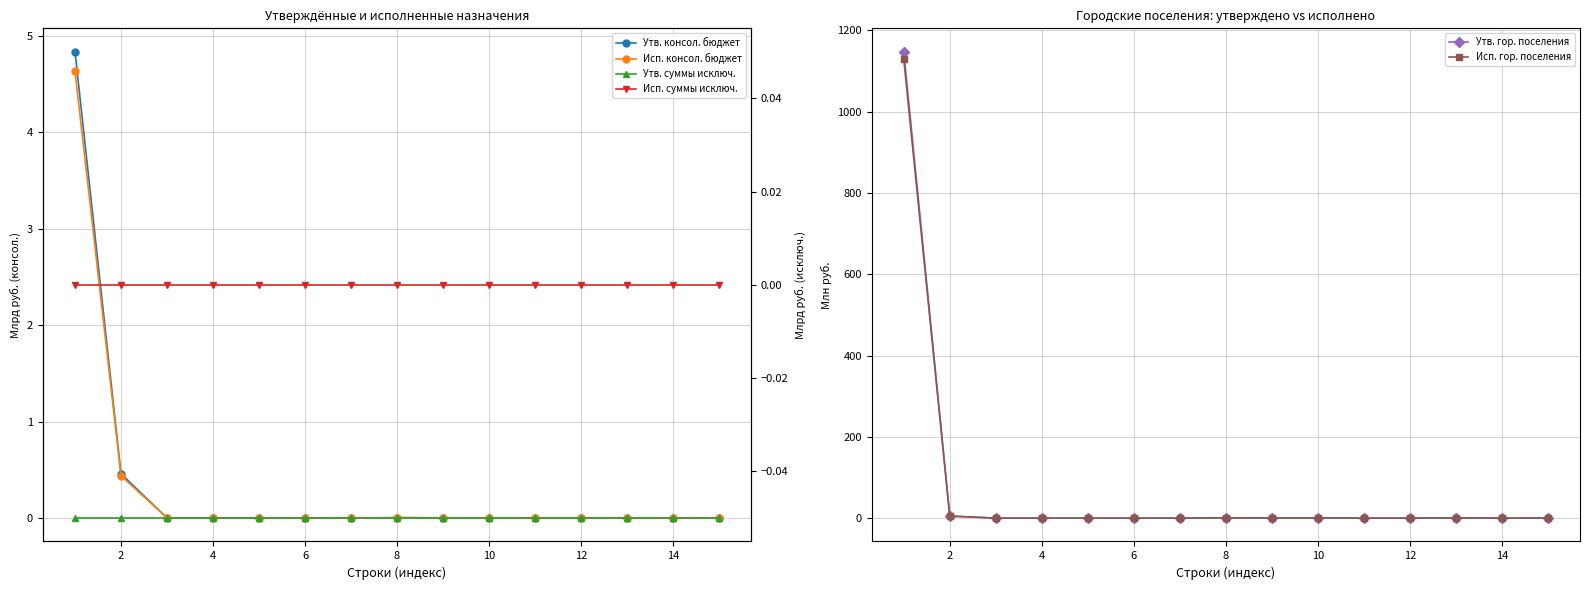

How many interior local valleys does the Утв. гор. поселения series have?

1